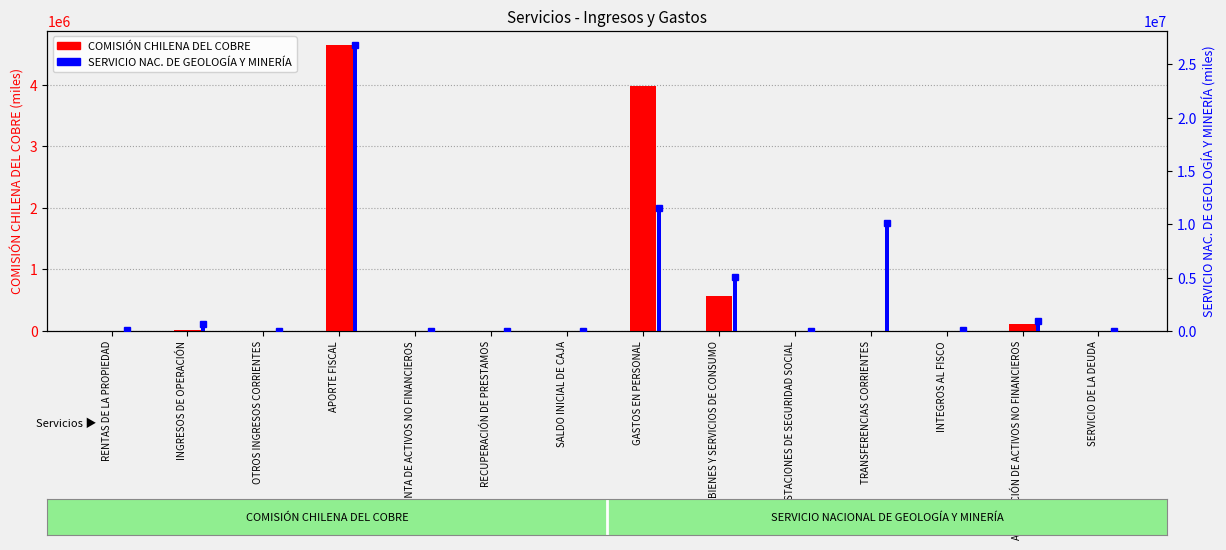

At which label does COMISIÓN CHILENA DEL COBRE first exceed 10?

INGRESOS DE OPERACIÓN